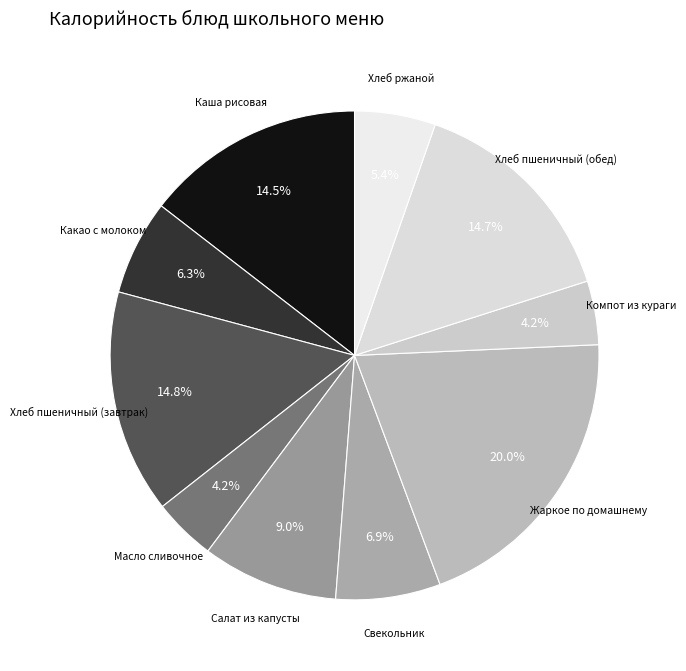

Count the number of slices in the pie.

10